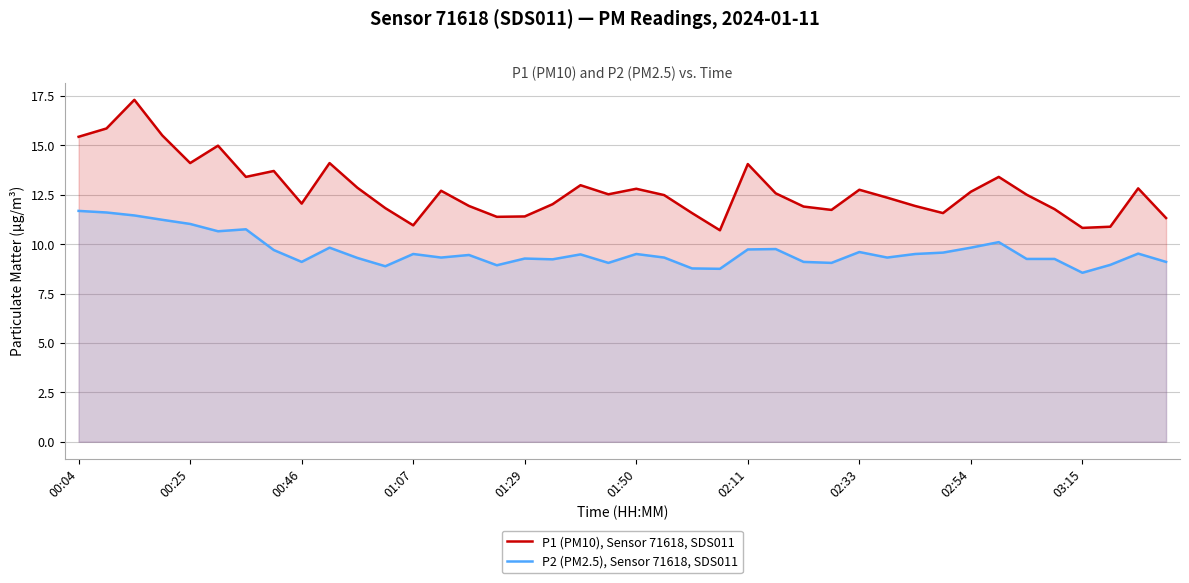

Rank the series by their maximum value, from highest to lowest.

P1 (PM10), Sensor 71618, SDS011, P2 (PM2.5), Sensor 71618, SDS011